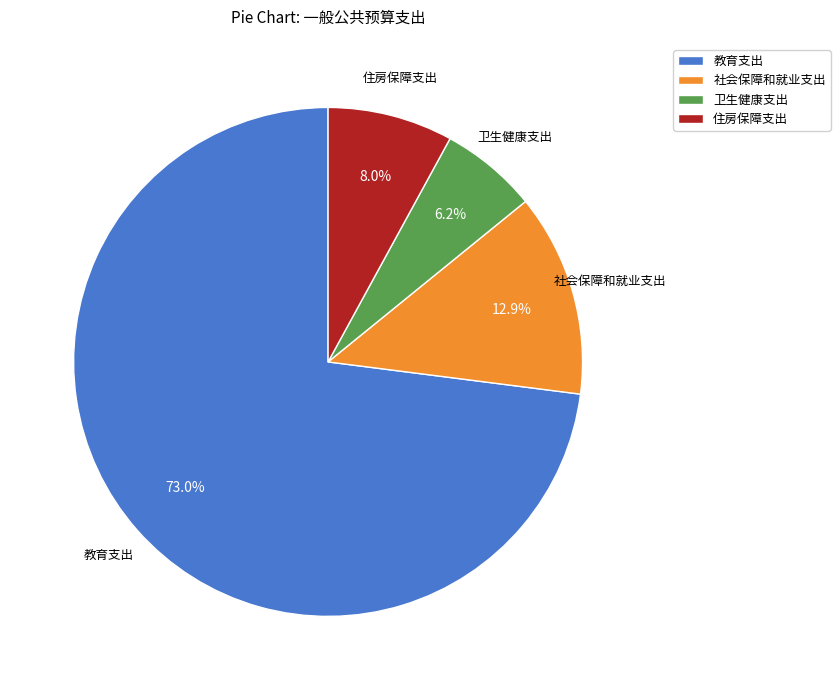

Count the number of slices in the pie.

4